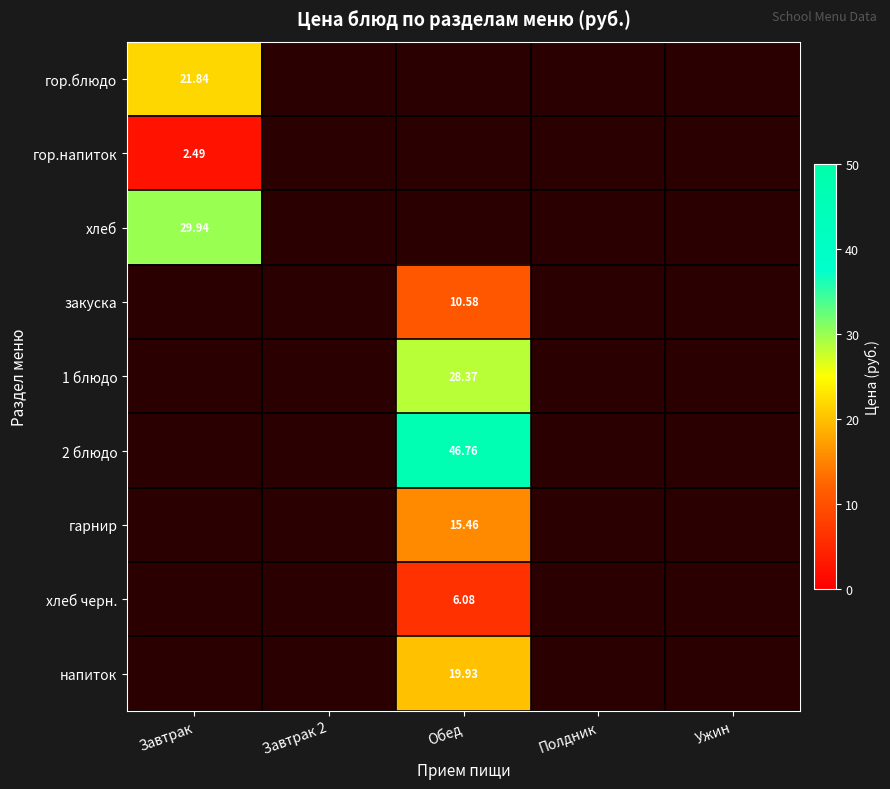

List the series in order of their peak value, lowest first.

гор.напиток, хлеб черн., закуска, гарнир, напиток, гор.блюдо, 1 блюдо, хлеб, 2 блюдо